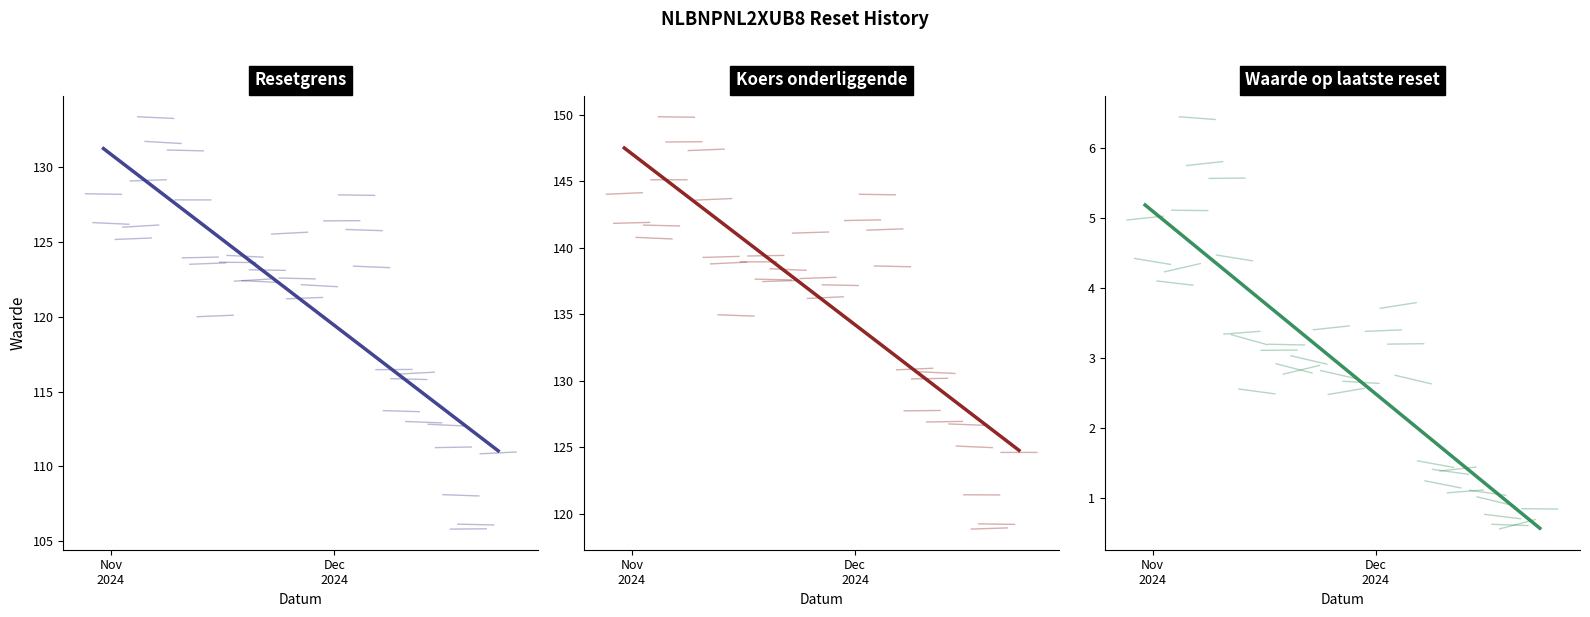

What is the average value of the Koers onderliggende series?

136.3